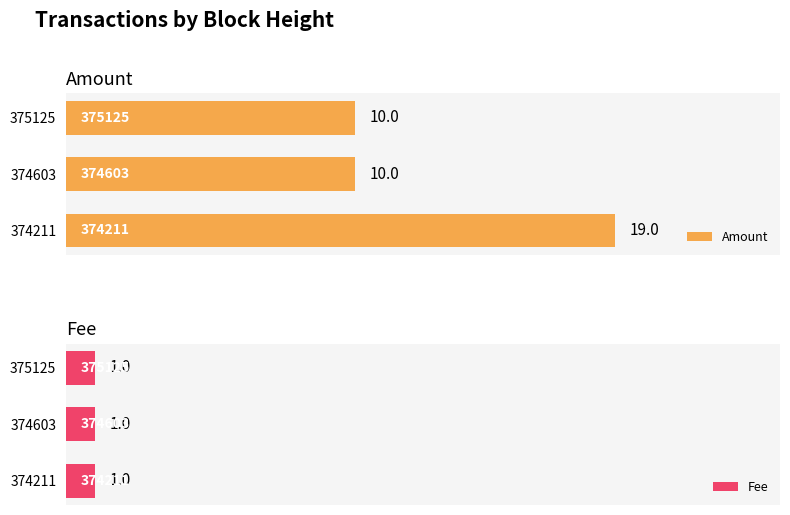

Which series has the largest range (max minus min)?

Amount